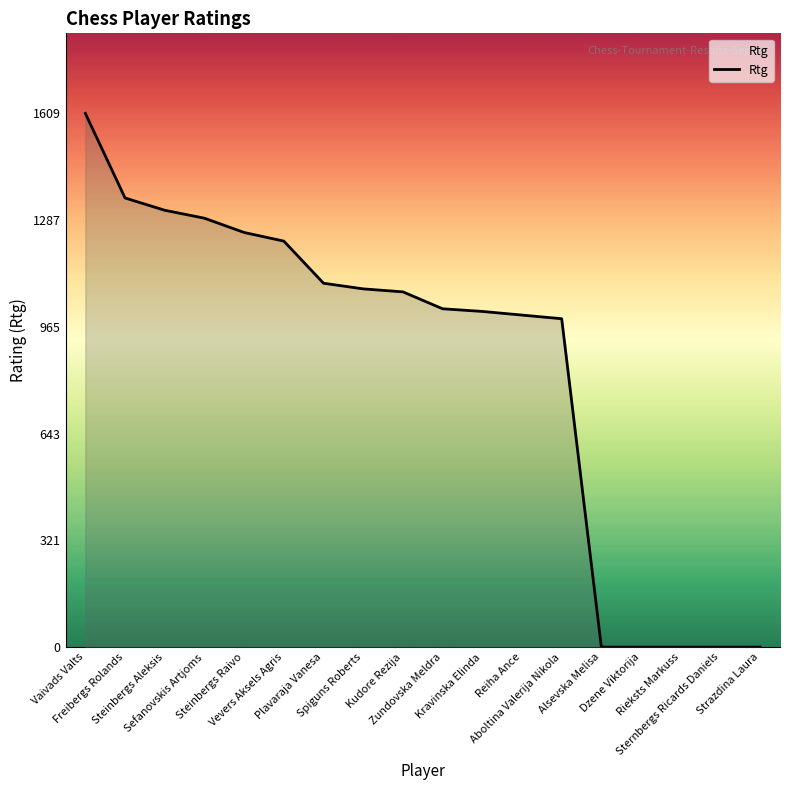

What is the maximum value shown in the chart?

1609